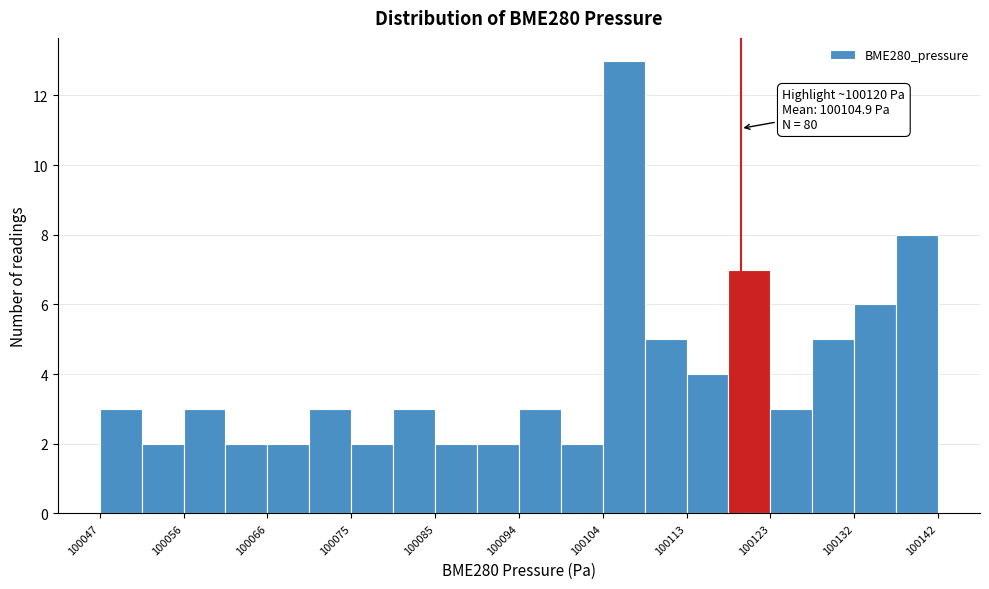

Which range on the x-axis has the tallest bar?

100104 to 100109